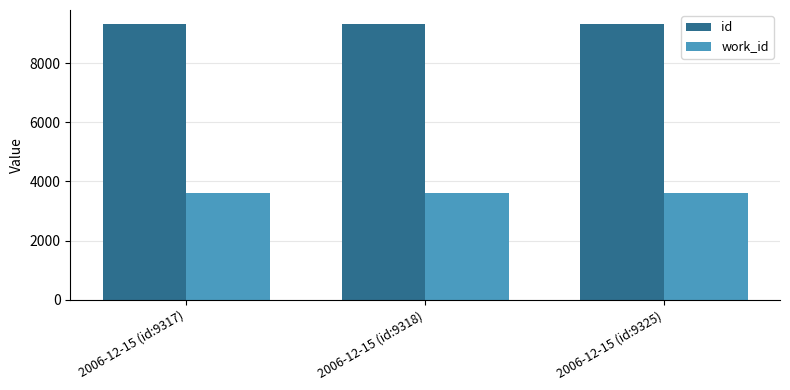

Is it true that id equals 9318 at 2006-12-15 (id:9318)?

True